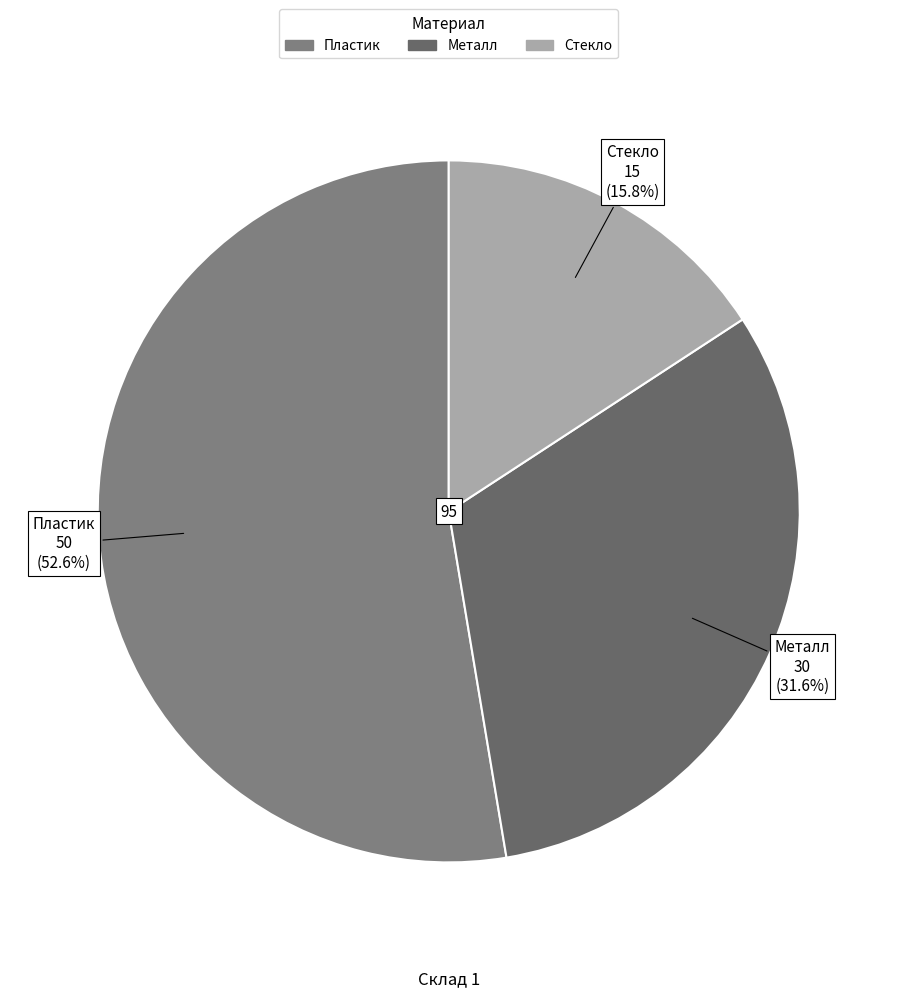

To the nearest percent, what is the difference between the largest and smallest slice percentages?

37%